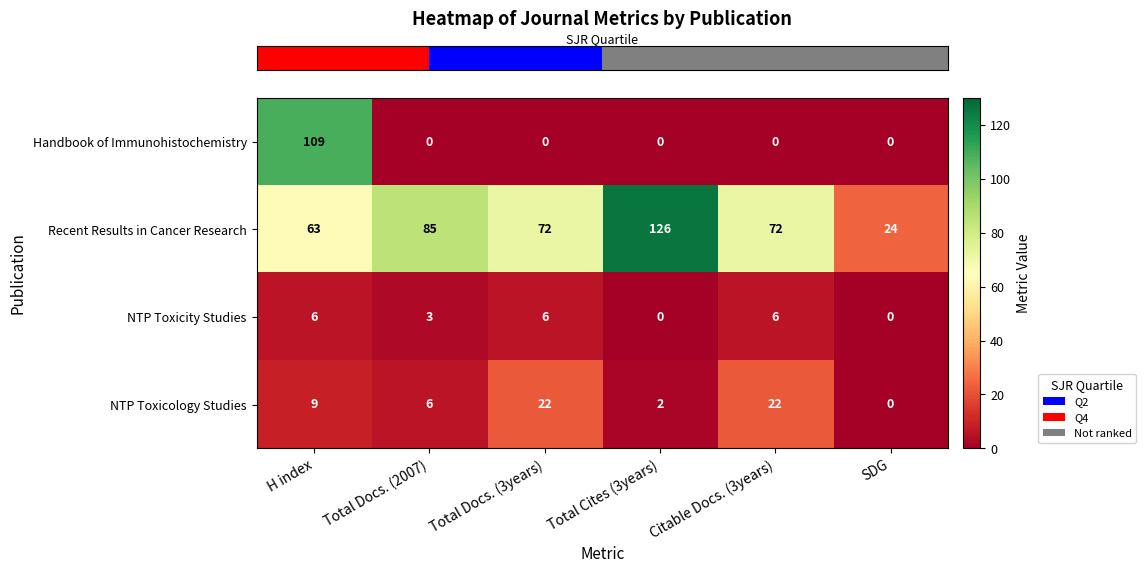

At Total Docs. (3years), list the series in order from smallest to largest.

Handbook of Immunohistochemistry, NTP Toxicity Studies, NTP Toxicology Studies, Recent Results in Cancer Research